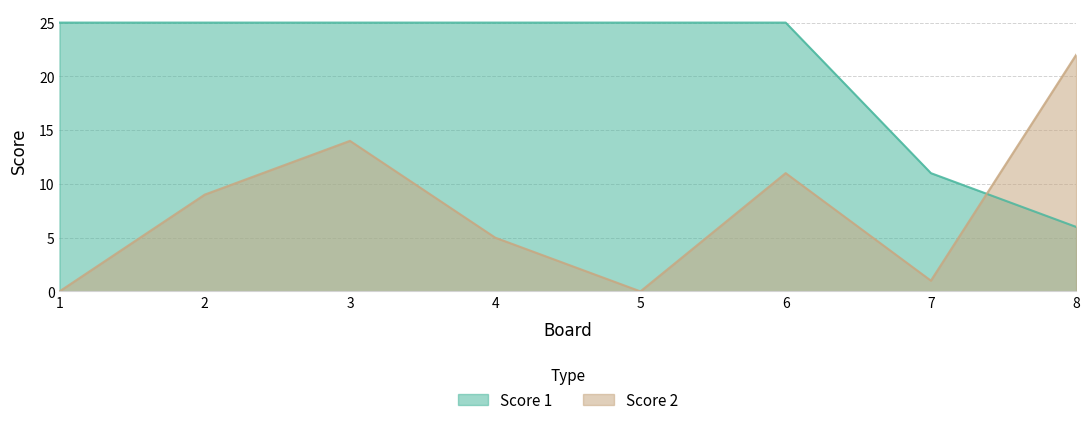

True or false: Score 2 has a value of 11 at 6.

True